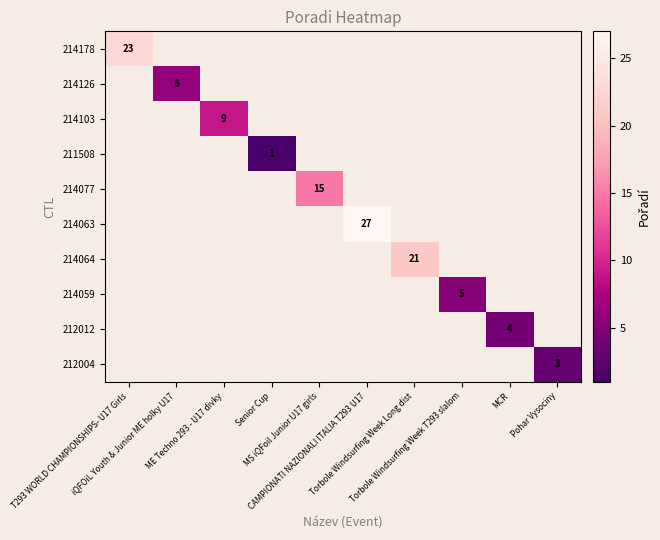

Count the number of data series in this chart.

10